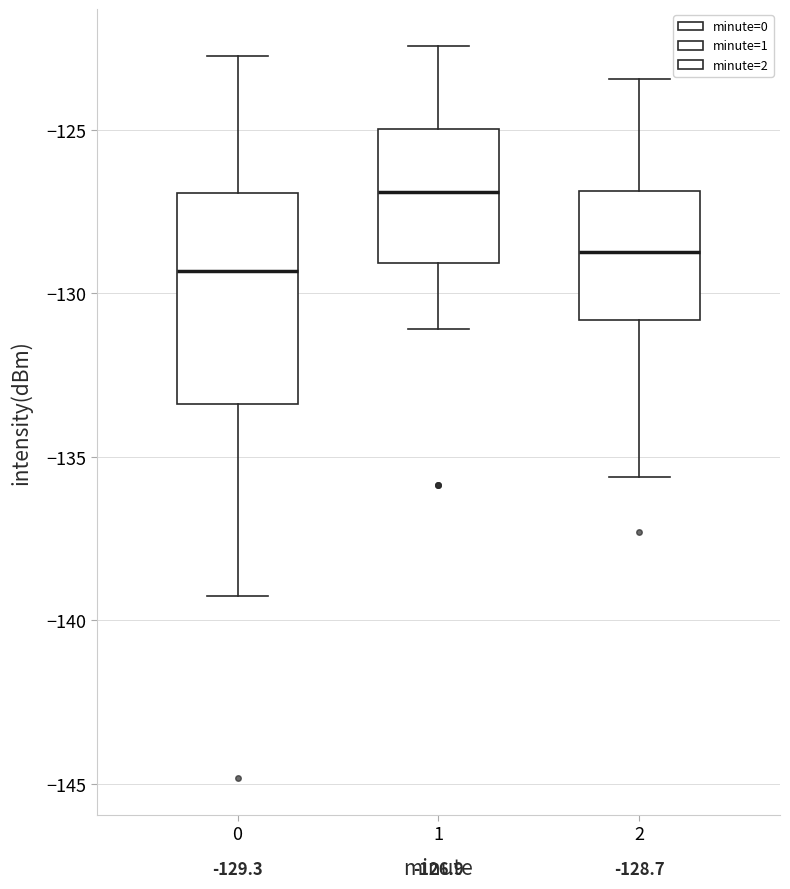

Comparing the boxes themselves (not the whiskers), which one is the tallest?

0